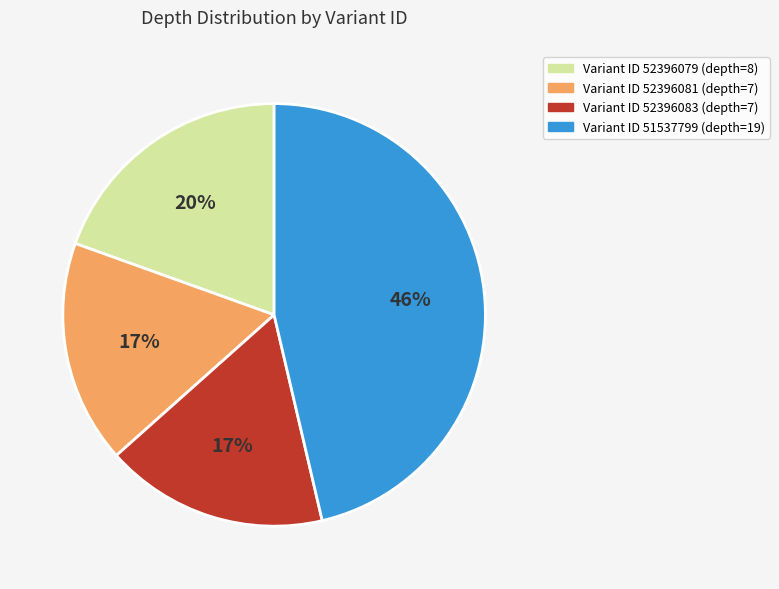

Is there any slice that represents more than half of the pie?

No